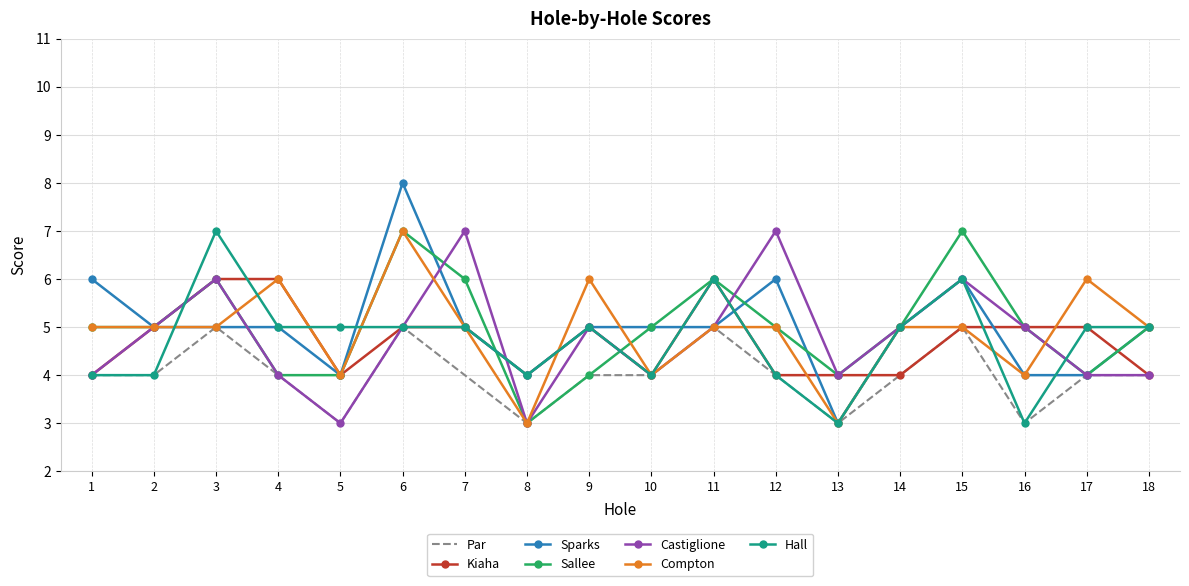

What is the total value across all series at 18?

32